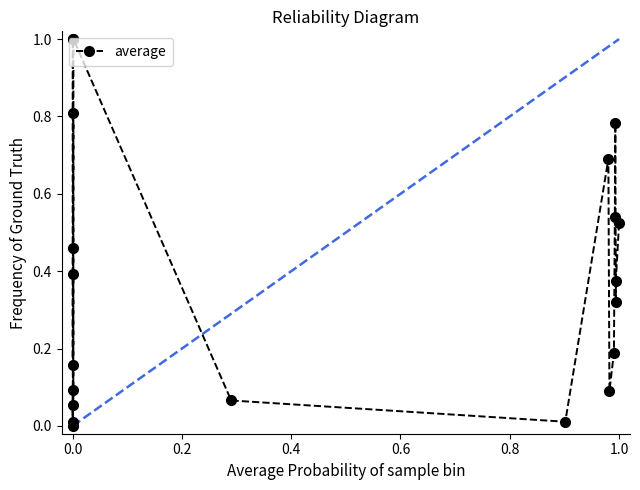

What is the greatest value displayed?

1.0